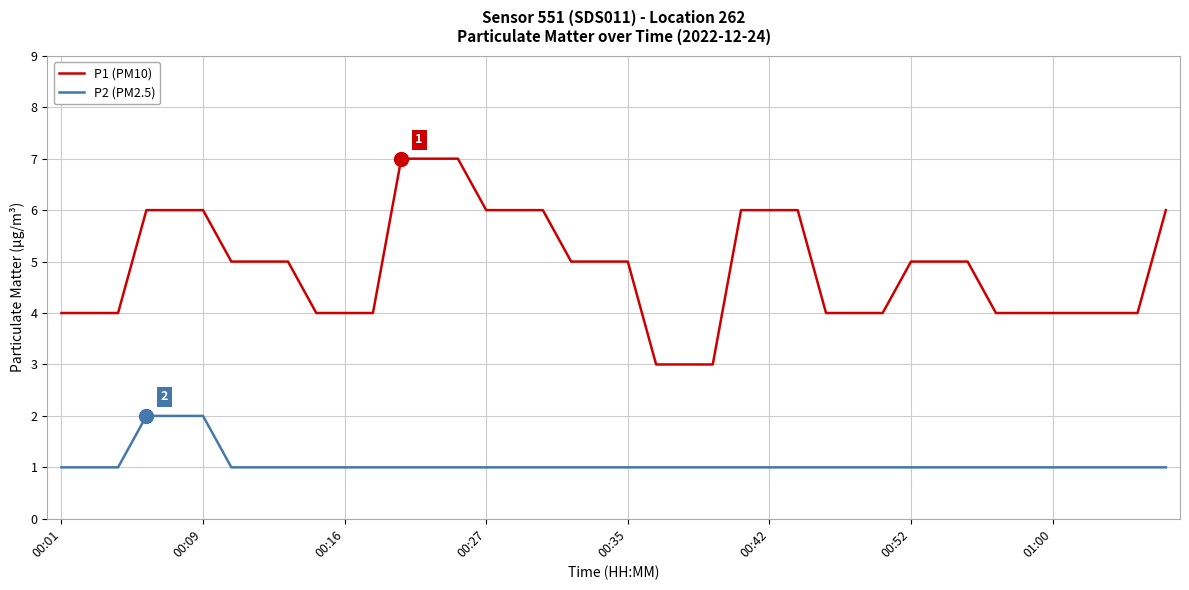

Which series has the largest range (max minus min)?

P1 (PM10)